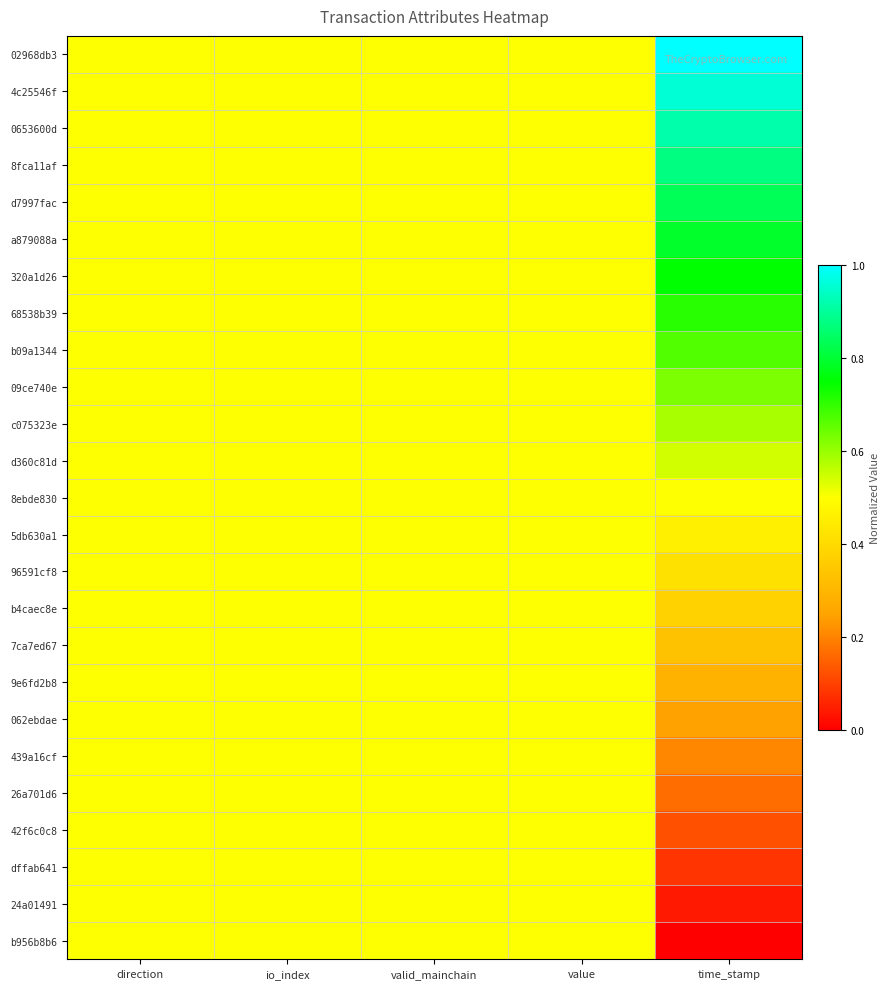

Rank the series by their maximum value, from highest to lowest.

02968db3, 4c25546f, 0653600d, 8fca11af, d7997fac, a879088a, 320a1d26, 68538b39, b09a1344, 09ce740e, c075323e, d360c81d, 8ebde830, 5db630a1, 96591cf8, b4caec8e, 7ca7ed67, 9e6fd2b8, 062ebdae, 439a16cf, 26a701d6, 42f6c0c8, dffab641, 24a01491, b956b8b6